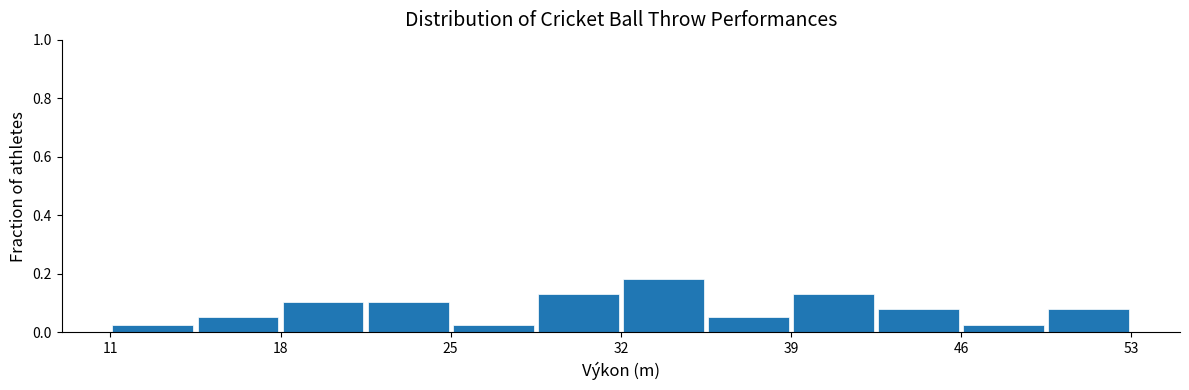

Around what value on the x-axis is the tallest bar? Give the approximate position of its centre, as read against the axis.

34